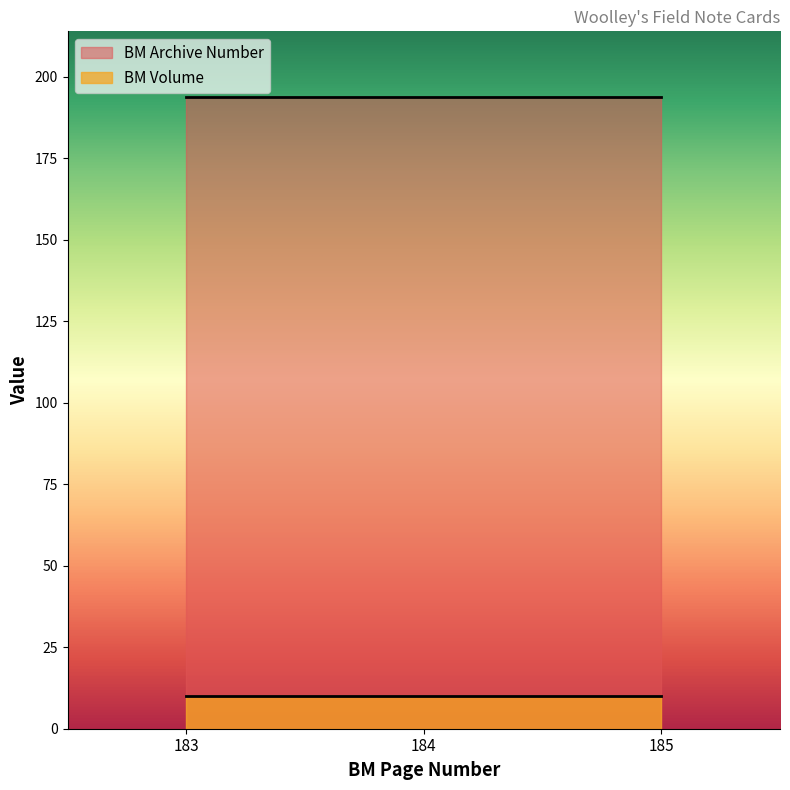

Which series has the largest total across all categories?

BM Archive Number